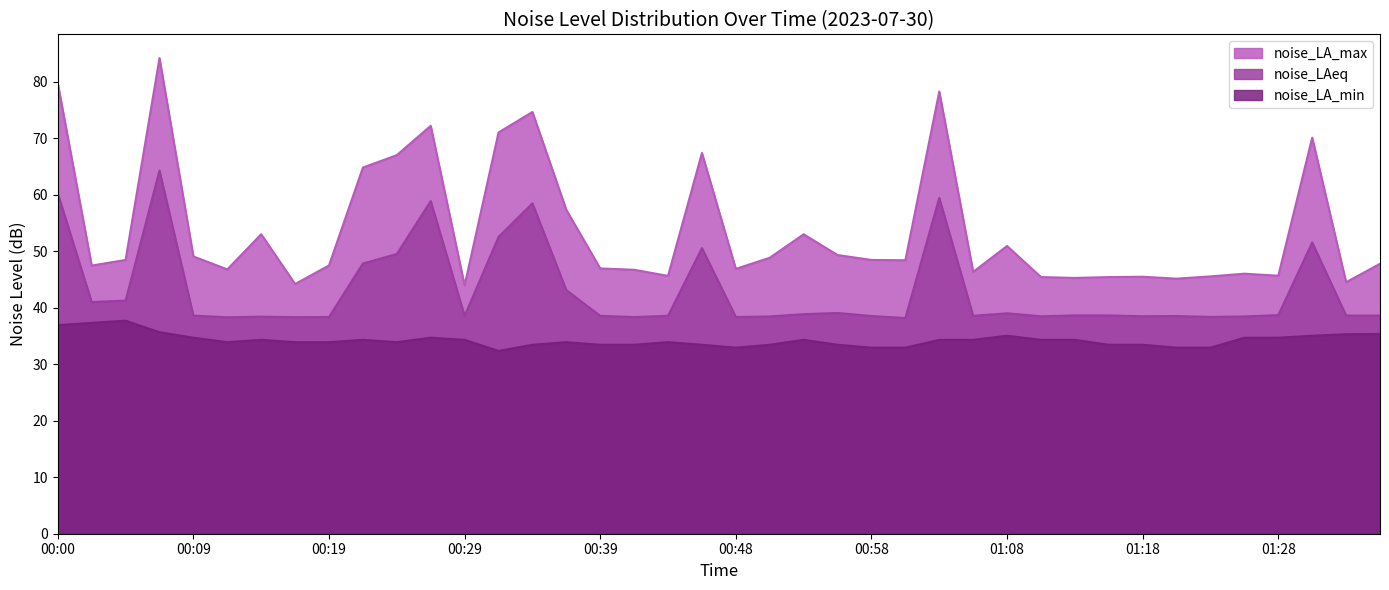

How many categories are shown in the chart?

40